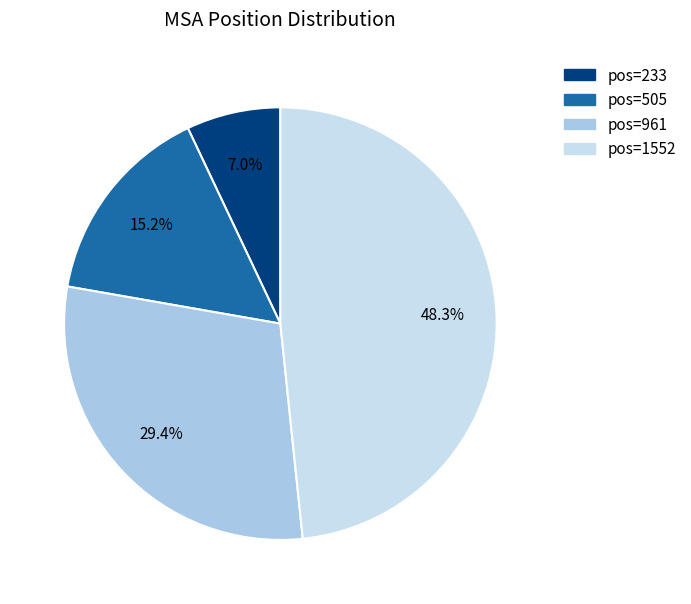

Is there a majority slice in this chart?

No